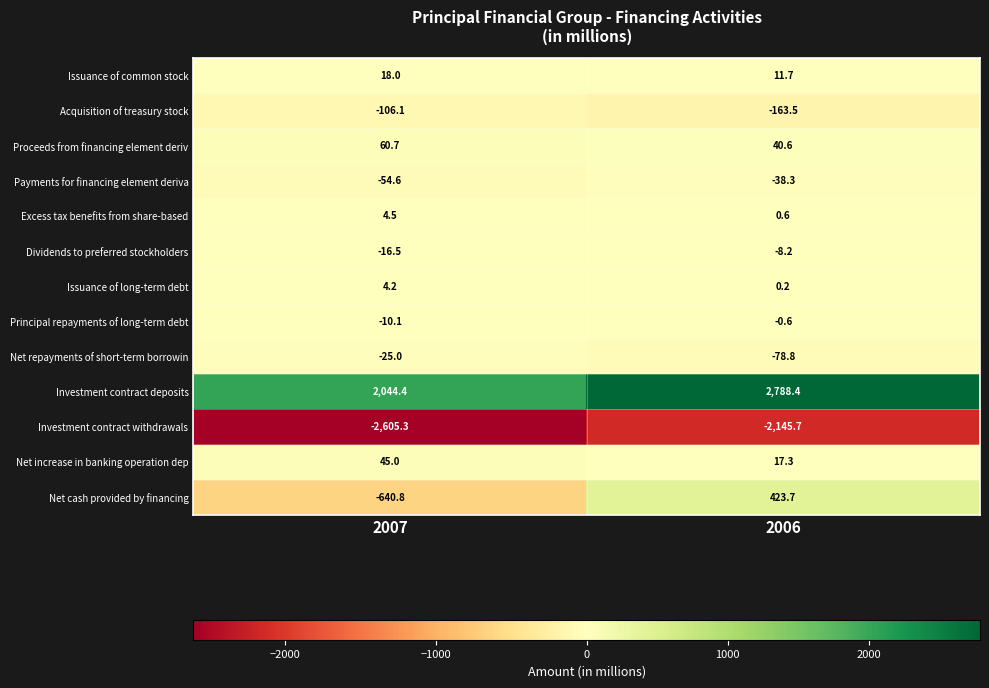

What is the total value across all series at 2006?

847.4